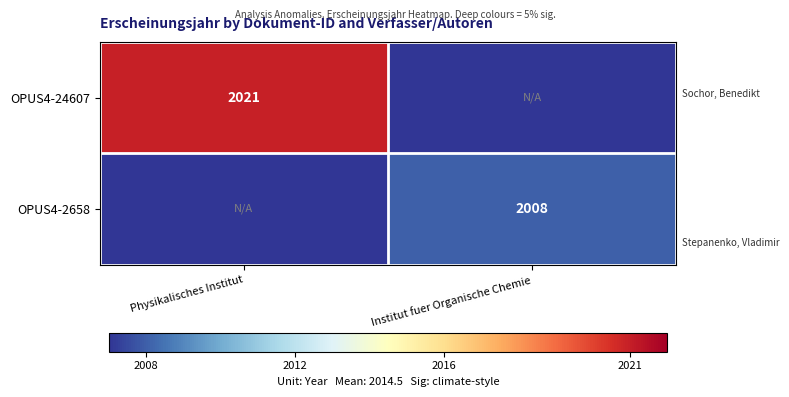

Is it true that OPUS4-2658 equals 2008 at Institut fuer Organische Chemie?

True